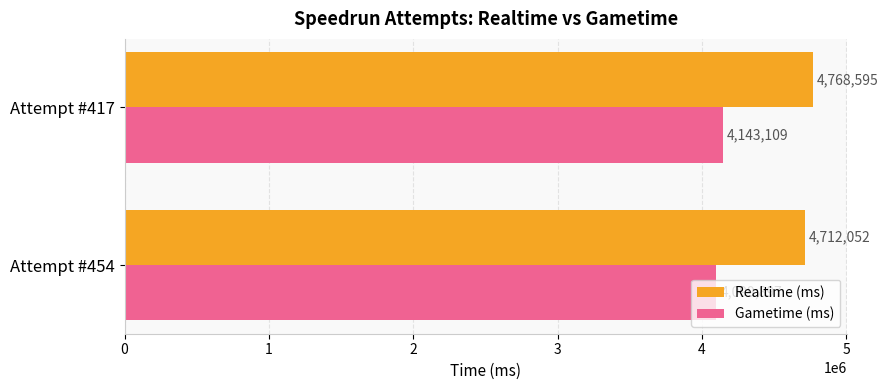

At which label does Realtime (ms) reach its peak?

Attempt #417